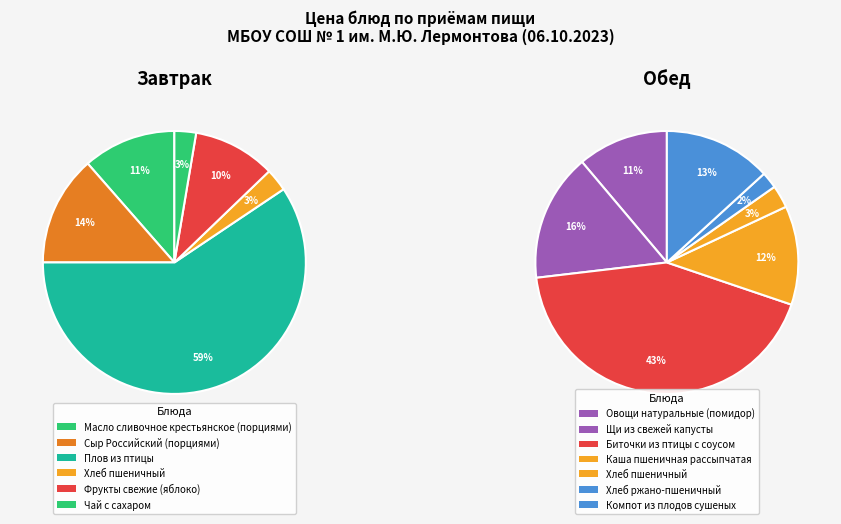

Between Плов из птицы and Сыр Российский (порциями), which is larger?

Плов из птицы